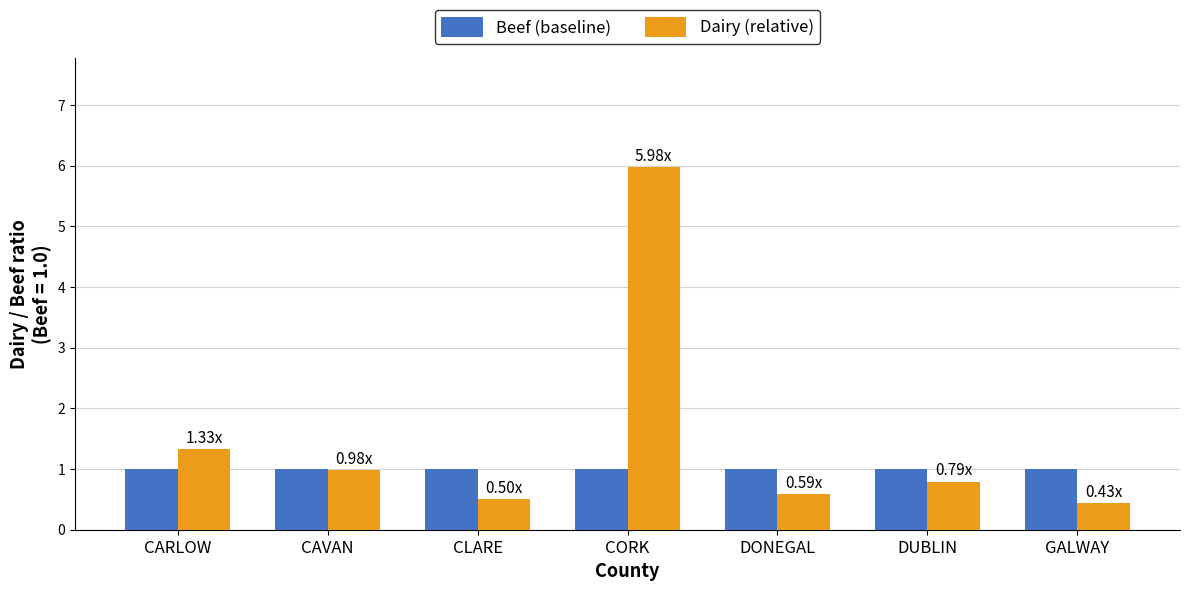

What are all the series names shown in the legend?

Beef (baseline), Dairy (relative)